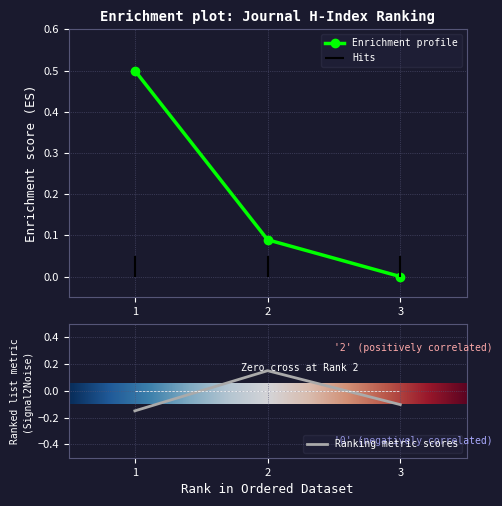

What is the value of the Enrichment profile point at the 1st from the left?

0.5